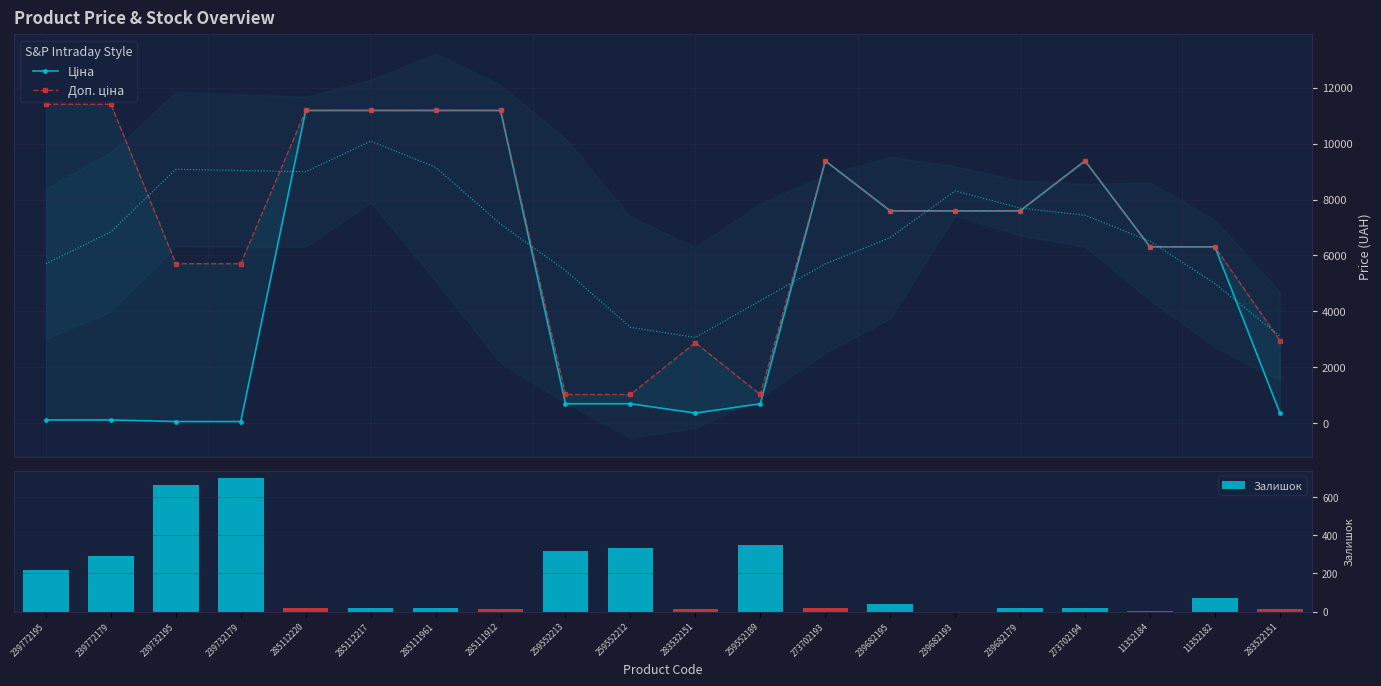

What is the sum of the MA Band values at 239682179 and 239732179?

16735.7